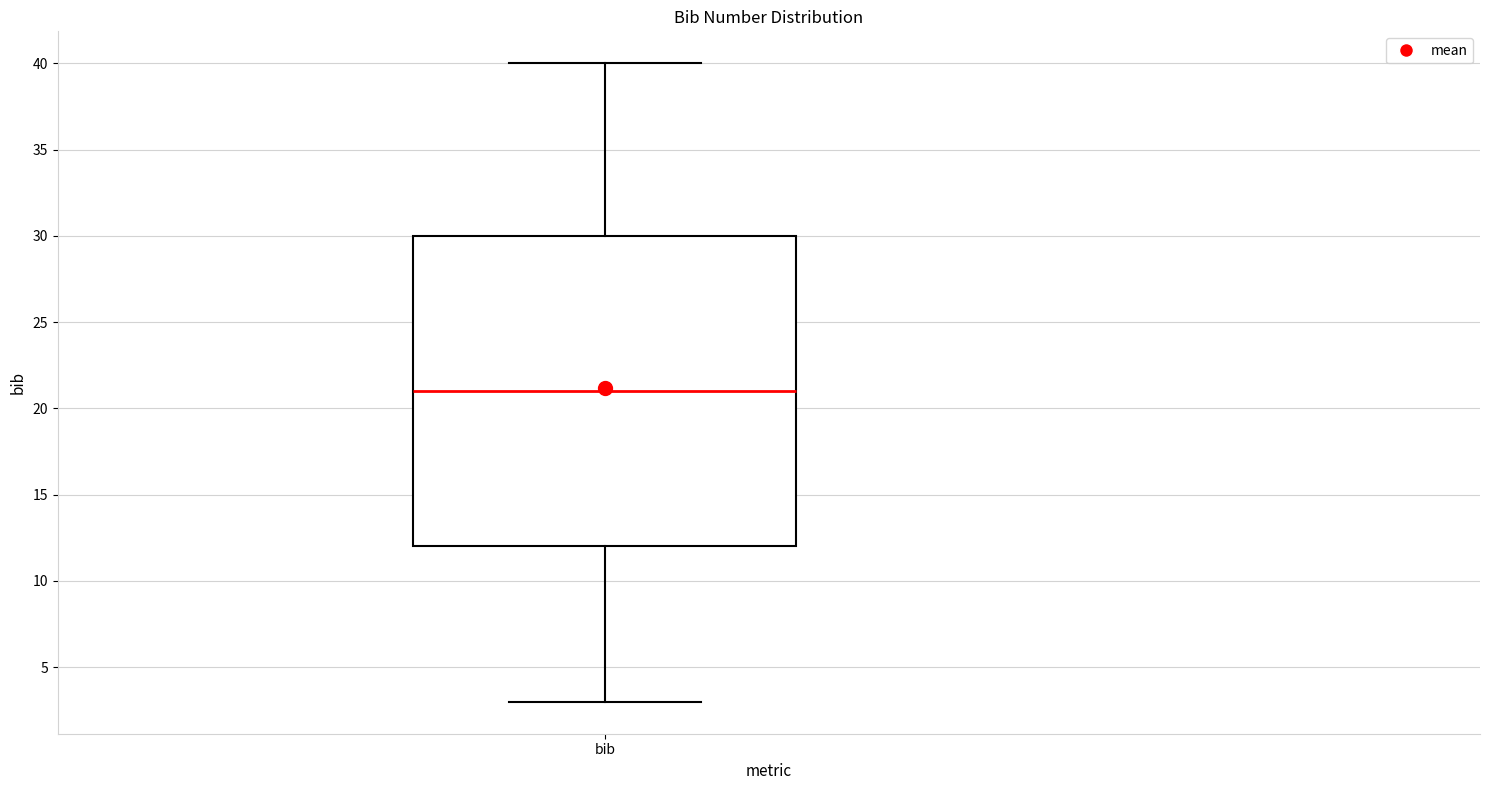

Where does the upper whisker of the box for bib end on the y-axis? The values are not printed on the chart, so give them approximately, as read against the axis.

40